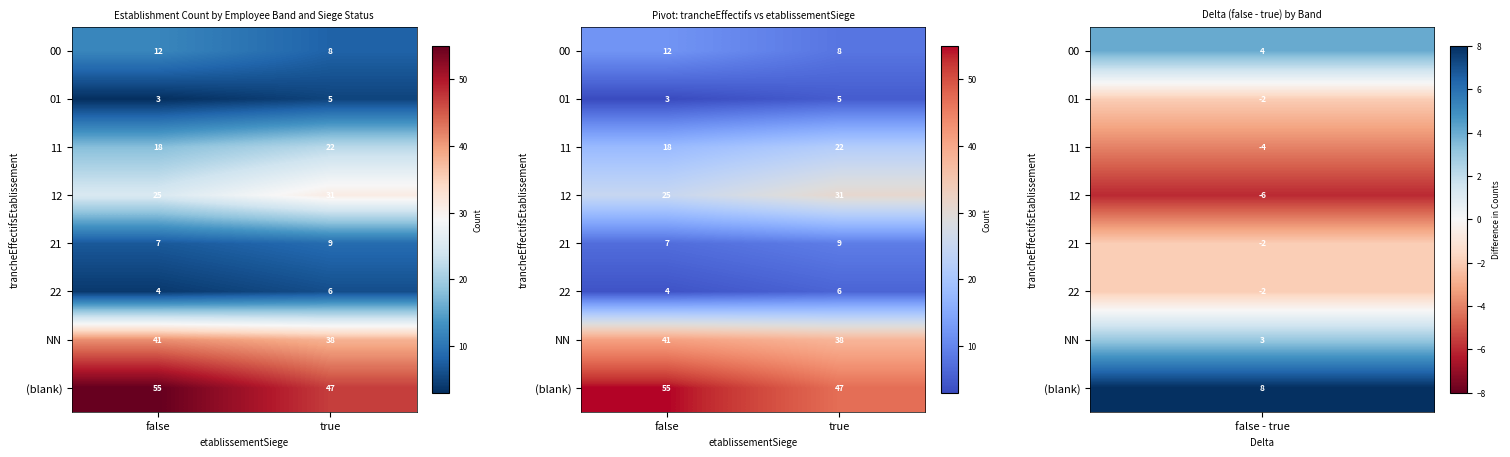

Which series has the widest spread of values?

(blank)